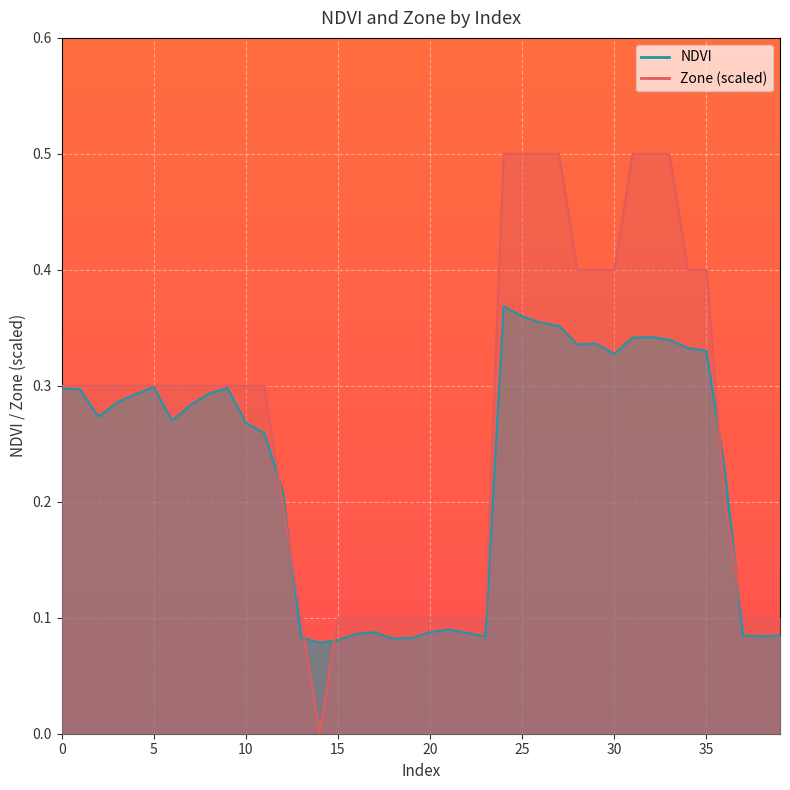

Reading left to right, extract all data points from this chart.

NDVI: 0=0.3	1=0.3	2=0.3	3=0.3	4=0.3	5=0.3	6=0.3	7=0.3	8=0.3	9=0.3	10=0.3	11=0.3	12=0.2	13=0.1	14=0.1	15=0.1	16=0.1	17=0.1	18=0.1	19=0.1	20=0.1	21=0.1	22=0.1	23=0.1	24=0.4	25=0.4	26=0.4	27=0.4	28=0.3	29=0.3	30=0.3	31=0.3	32=0.3	33=0.3	34=0.3	35=0.3	36=0.2	37=0.1	38=0.1	39=0.1
Zone: 0=0.3	1=0.3	2=0.3	3=0.3	4=0.3	5=0.3	6=0.3	7=0.3	8=0.3	9=0.3	10=0.3	11=0.3	12=0.2	13=0.1	14=0.0	15=0.1	16=0.1	17=0.1	18=0.1	19=0.1	20=0.1	21=0.1	22=0.1	23=0.1	24=0.5	25=0.5	26=0.5	27=0.5	28=0.4	29=0.4	30=0.4	31=0.5	32=0.5	33=0.5	34=0.4	35=0.4	36=0.2	37=0.1	38=0.1	39=0.1